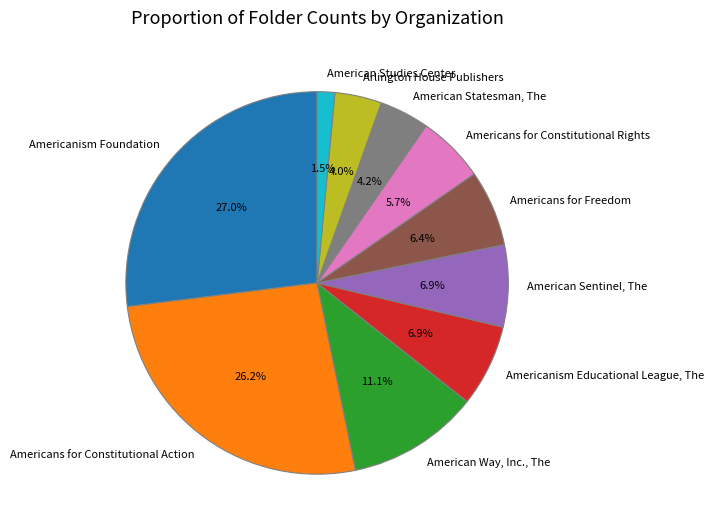

How much of the chart is everything except American Studies Center?

98.5%